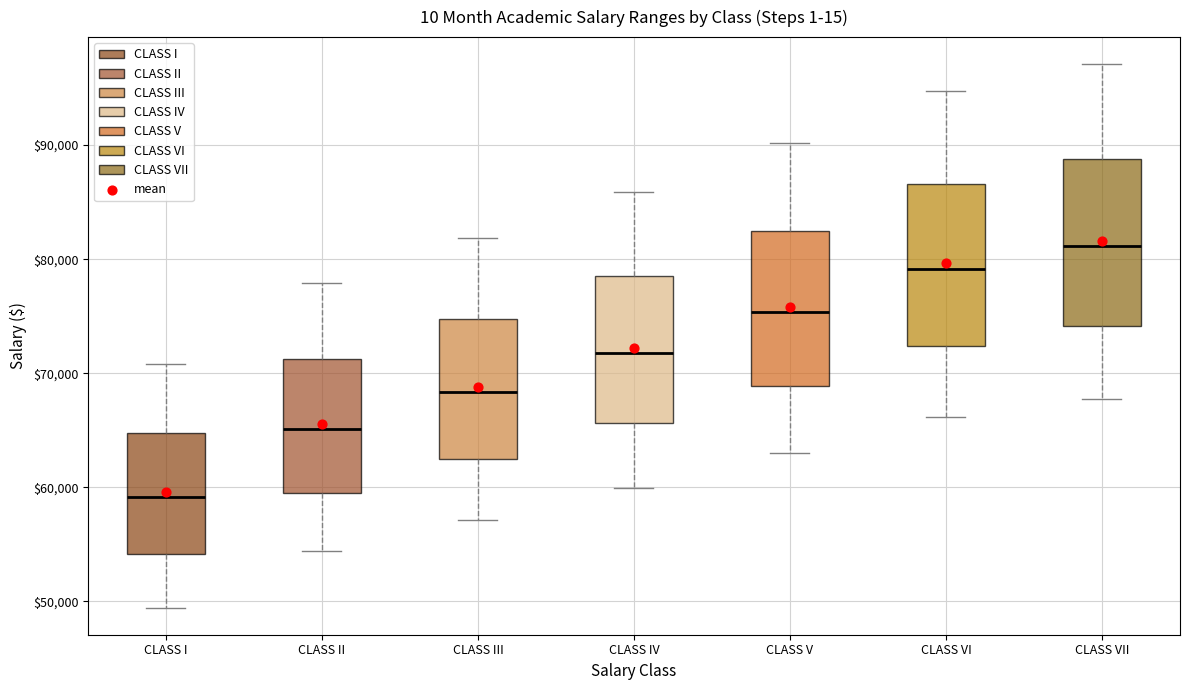

Reading left to right, read every box against the y-axis: the position of its median line, the range the box covers, and the ends of its whiskers. The values are not printed on the chart, so give them approximately, as read against the axis.

CLASS I: median 59000, box 54000 to 65000, whiskers 49000 to 71000
CLASS II: median 65000, box 60000 to 71000, whiskers 54000 to 78000
CLASS III: median 68000, box 62000 to 75000, whiskers 57000 to 82000
CLASS IV: median 72000, box 66000 to 79000, whiskers 60000 to 86000
CLASS V: median 75000, box 69000 to 82000, whiskers 63000 to 90000
CLASS VI: median 79000, box 72000 to 87000, whiskers 66000 to 95000
CLASS VII: median 81000, box 74000 to 89000, whiskers 68000 to 97000